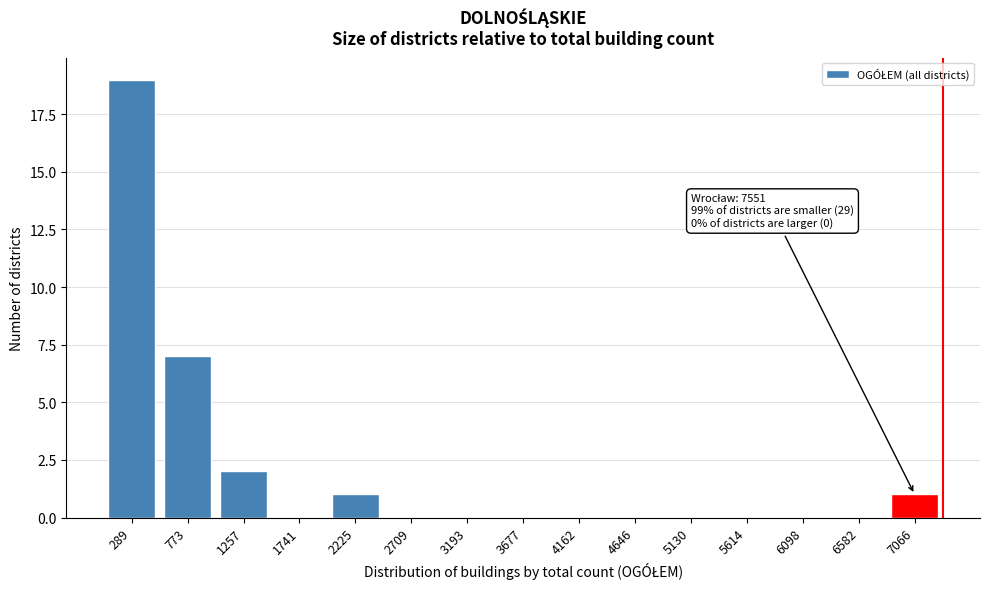

Reading left to right, extract all data points from this chart.

289=19	773=7	1257=2	1741=0	2225=1	2709=0	3193=0	3677=0	4162=0	4646=0	5130=0	5614=0	6098=0	6582=0	7066=1